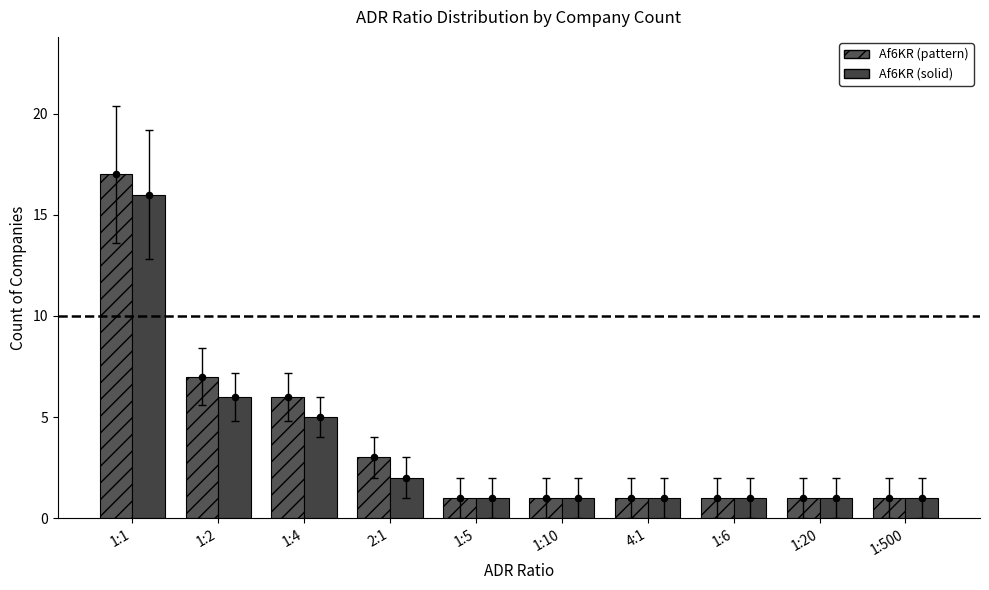

At which category is the sum across all series the highest?

1:1